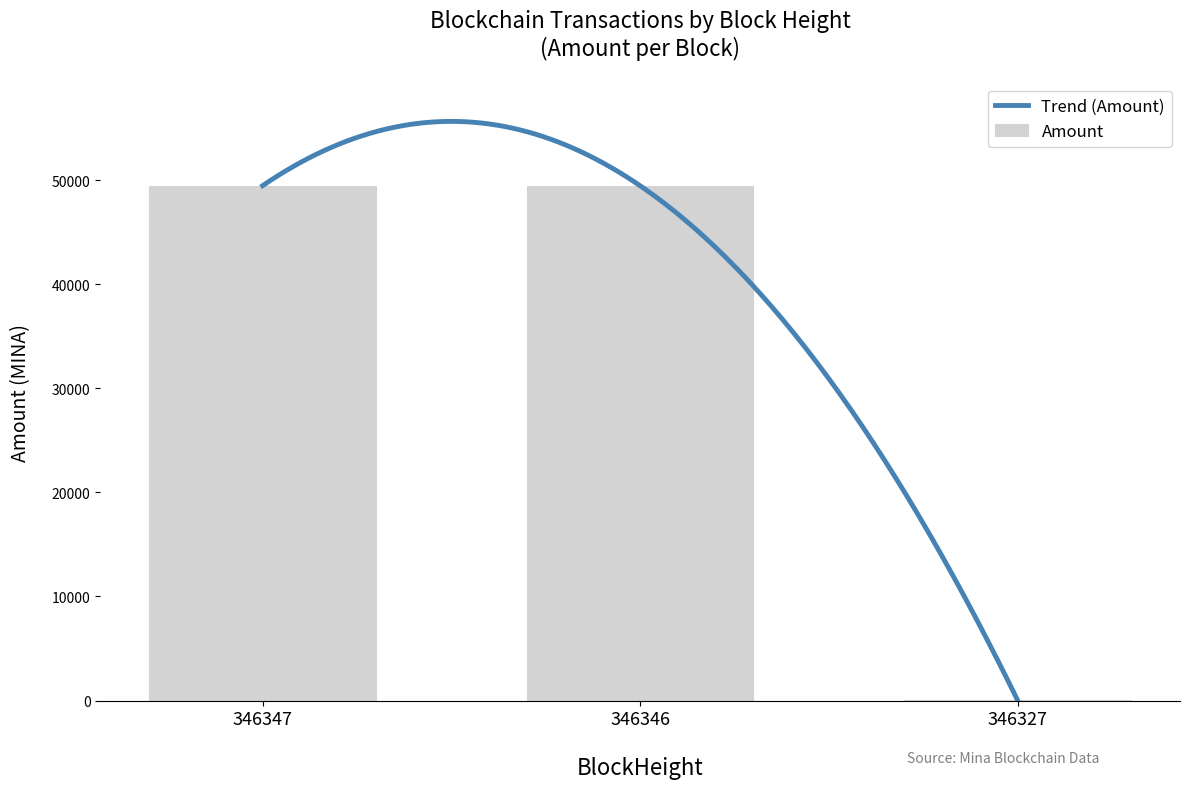

True or false: Fee has a value of 0.0 at 346327.

True